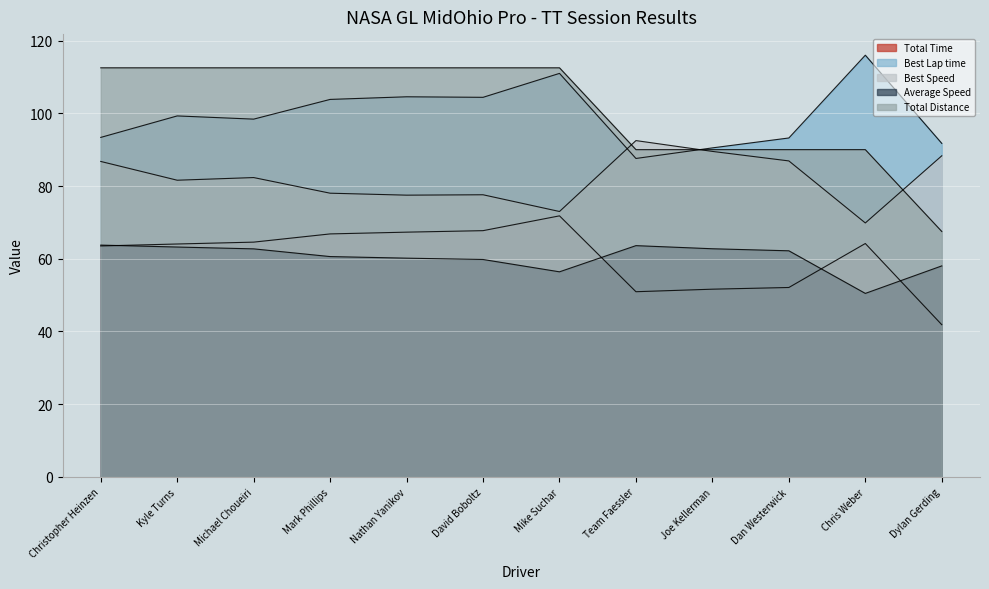

Reading left to right, transcribe all the data shown in this chart.

Total Time: 63.5	64.1	64.6	66.8	67.3	67.7	71.8	50.9	51.6	52.1	64.2	41.9
Best Lap time: 93.4	99.3	98.4	103.8	104.5	104.4	111.0	87.6	90.5	93.2	116.0	91.7
Best Speed: 86.8	81.6	82.3	78.0	77.5	77.6	73.0	92.5	89.5	86.9	69.8	88.3
Average Speed: 63.8	63.2	62.7	60.6	60.2	59.8	56.4	63.6	62.7	62.2	50.5	58.0
Total Distance: 112.5	112.5	112.5	112.5	112.5	112.5	112.5	90.0	90.0	90.0	90.0	67.5